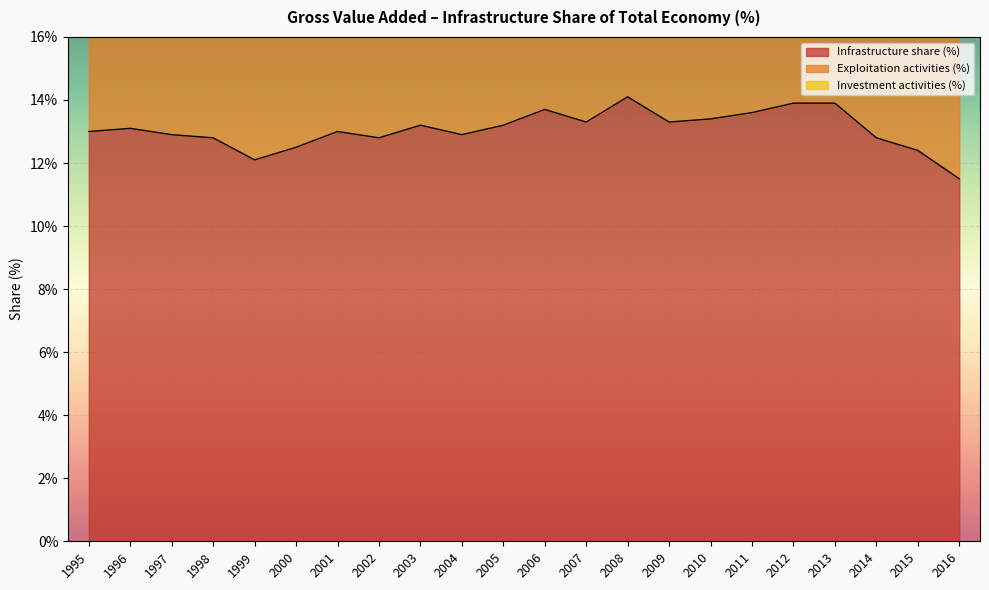

Which label corresponds to the largest value in the chart?

2008